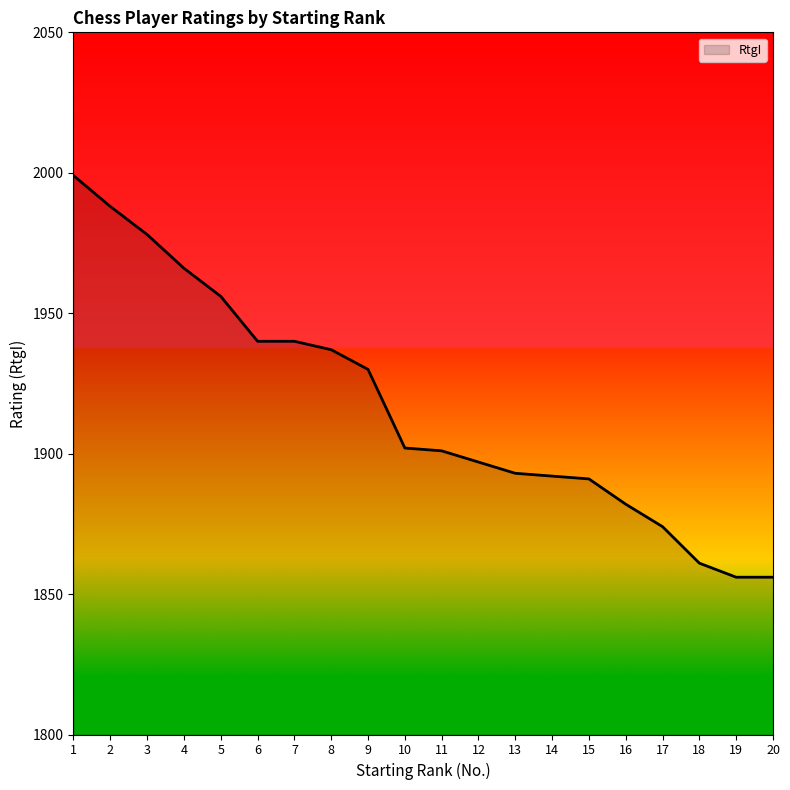

Where is the data nearest to the value 1927?

9